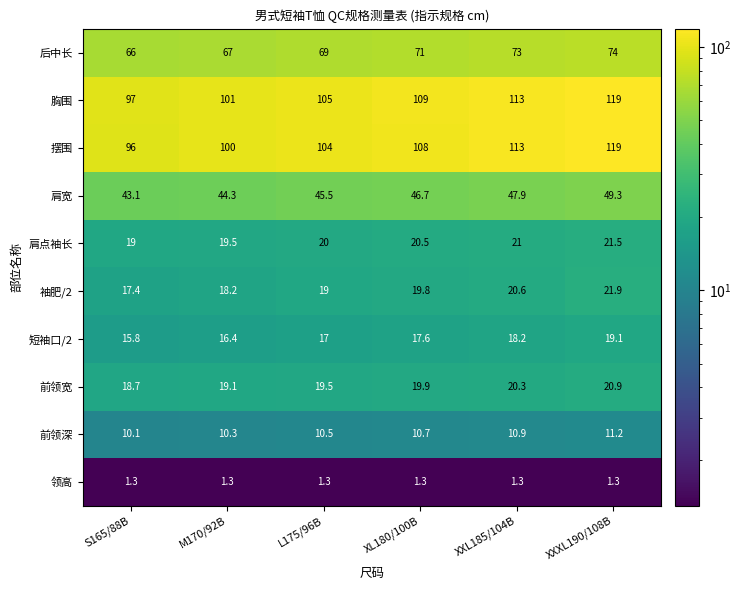

What is the sum of the 胸围 values at S165/88B and M170/92B?

198.0